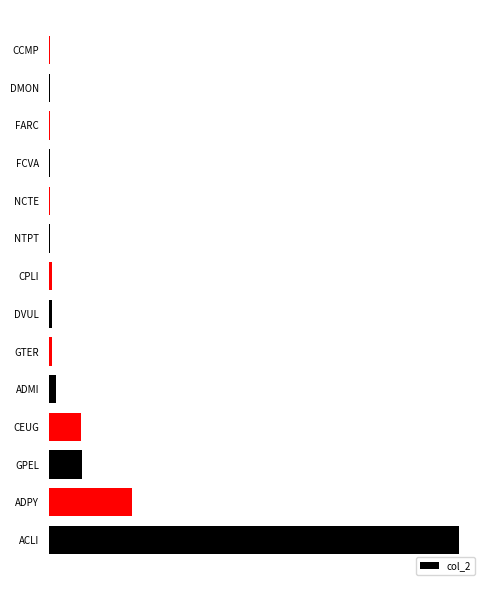

Are the bars horizontal?

Yes